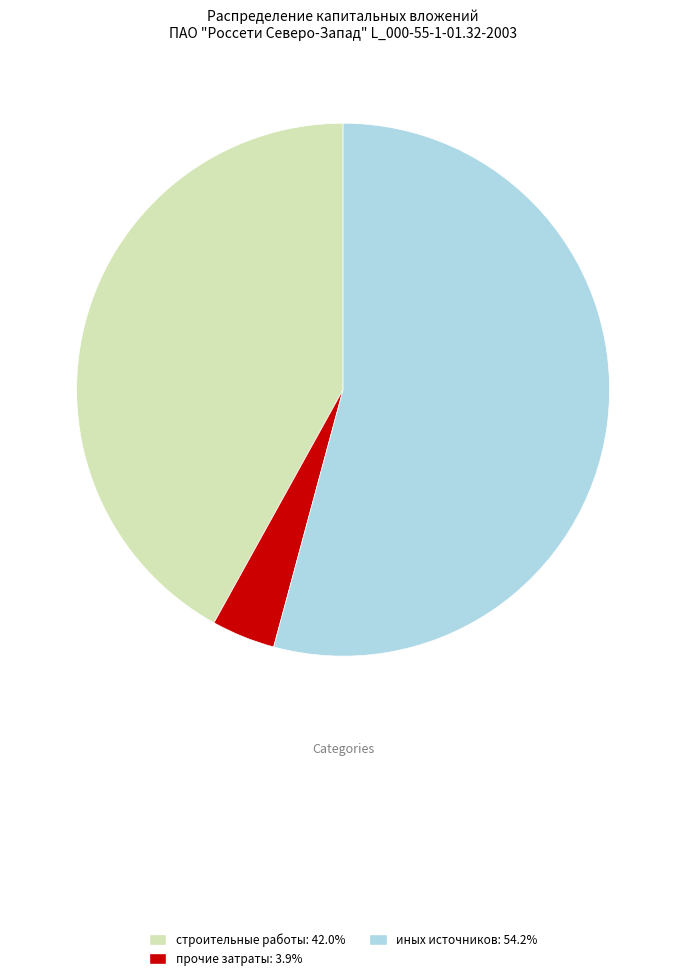

Is there a majority slice in this chart?

Yes